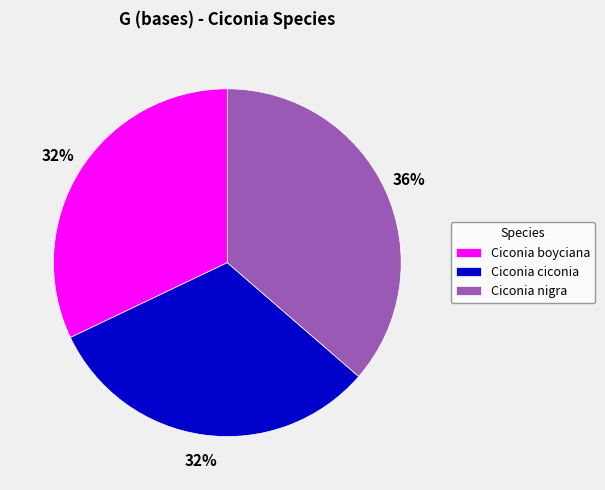

What percentage is the Ciconia ciconia slice, to the nearest percent?

32%